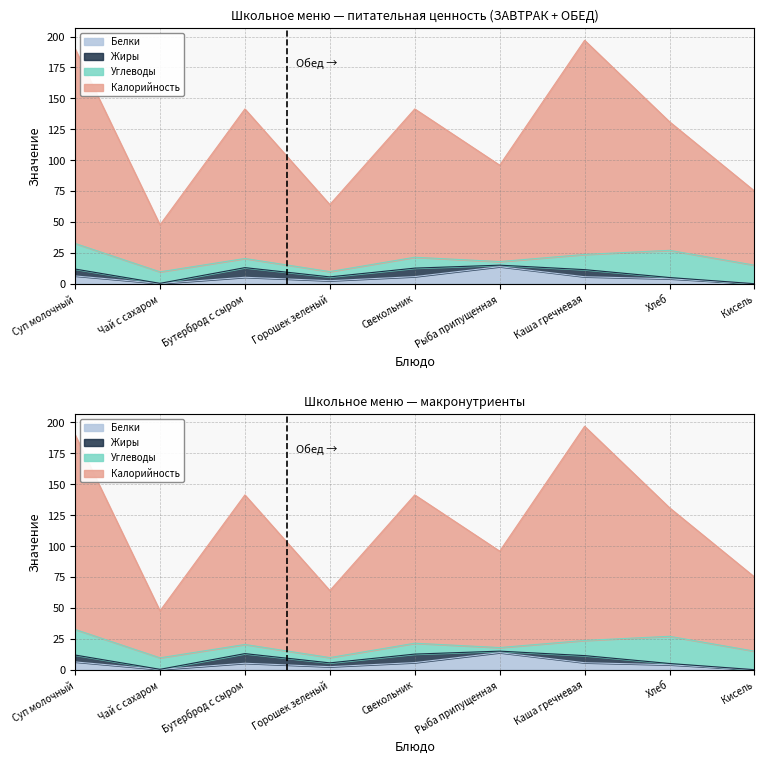

Does the chart have visible grid lines?

Yes